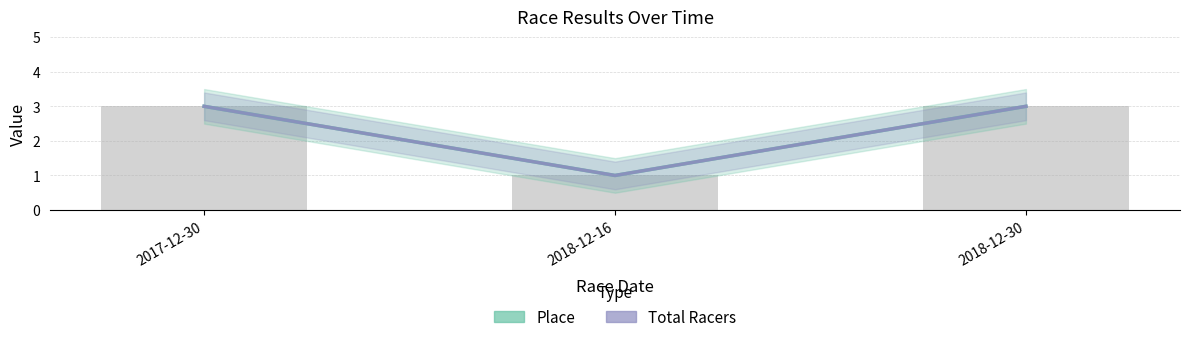

Are the bars grouped side by side (vs. stacked)?

Yes